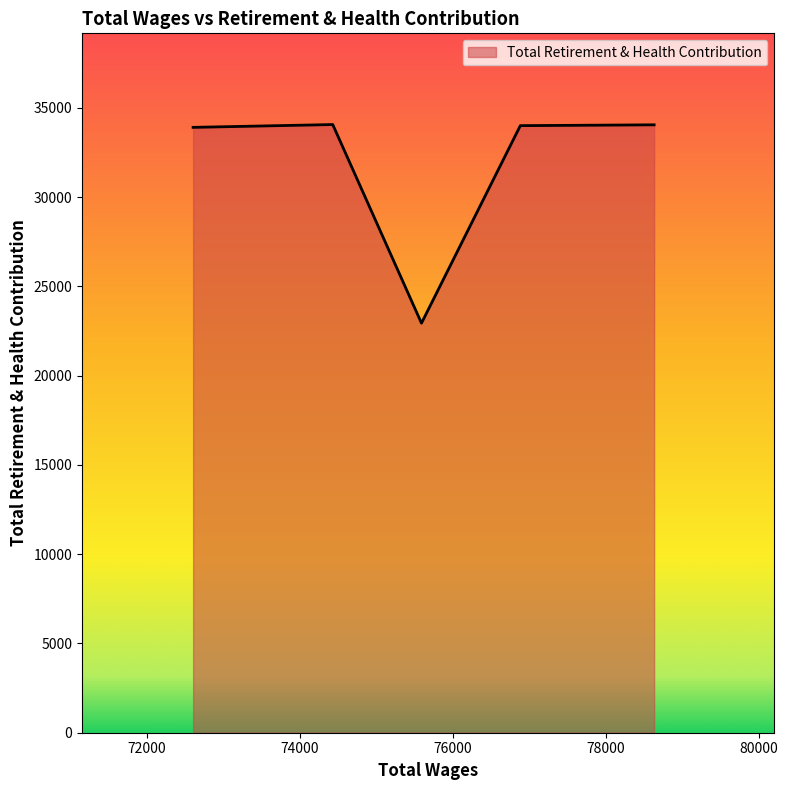

What is the difference between the second highest and minimum values?

11110